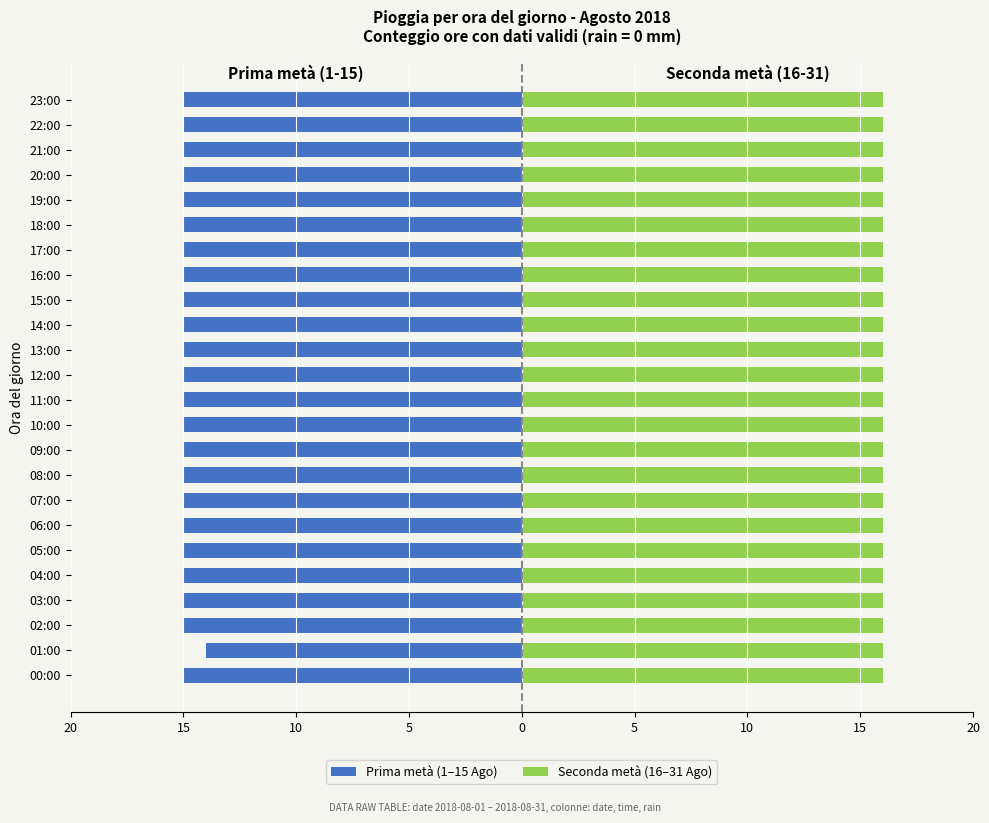

How many data points does each series have?

24